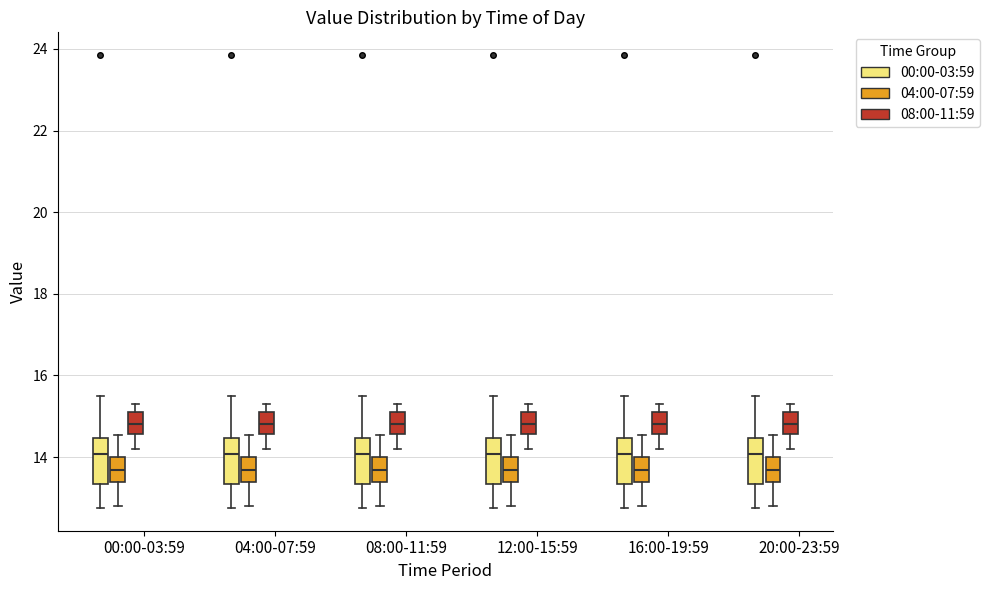

Reading left to right, transcribe this box plot: for each box, give where its median line is, the range the box spans, and where its two whiskers end, as read against the y-axis. The values are not printed on the chart, so give them approximately, as read against the axis.

00:00-03:59 (00:00-03:59): median 14.0, box 13.4 to 14.4, whiskers 12.8 to 15.6
00:00-03:59 (04:00-07:59): median 13.6, box 13.4 to 14.0, whiskers 12.8 to 14.6
00:00-03:59 (08:00-11:59): median 14.8, box 14.6 to 15.2, whiskers 14.2 to 15.4
04:00-07:59 (00:00-03:59): median 14.0, box 13.4 to 14.4, whiskers 12.8 to 15.6
04:00-07:59 (04:00-07:59): median 13.6, box 13.4 to 14.0, whiskers 12.8 to 14.6
04:00-07:59 (08:00-11:59): median 14.8, box 14.6 to 15.2, whiskers 14.2 to 15.4
08:00-11:59 (00:00-03:59): median 14.0, box 13.4 to 14.4, whiskers 12.8 to 15.6
08:00-11:59 (04:00-07:59): median 13.6, box 13.4 to 14.0, whiskers 12.8 to 14.6
08:00-11:59 (08:00-11:59): median 14.8, box 14.6 to 15.2, whiskers 14.2 to 15.4
12:00-15:59 (00:00-03:59): median 14.0, box 13.4 to 14.4, whiskers 12.8 to 15.6
12:00-15:59 (04:00-07:59): median 13.6, box 13.4 to 14.0, whiskers 12.8 to 14.6
12:00-15:59 (08:00-11:59): median 14.8, box 14.6 to 15.2, whiskers 14.2 to 15.4
16:00-19:59 (00:00-03:59): median 14.0, box 13.4 to 14.4, whiskers 12.8 to 15.6
16:00-19:59 (04:00-07:59): median 13.6, box 13.4 to 14.0, whiskers 12.8 to 14.6
16:00-19:59 (08:00-11:59): median 14.8, box 14.6 to 15.2, whiskers 14.2 to 15.4
20:00-23:59 (00:00-03:59): median 14.0, box 13.4 to 14.4, whiskers 12.8 to 15.6
20:00-23:59 (04:00-07:59): median 13.6, box 13.4 to 14.0, whiskers 12.8 to 14.6
20:00-23:59 (08:00-11:59): median 14.8, box 14.6 to 15.2, whiskers 14.2 to 15.4